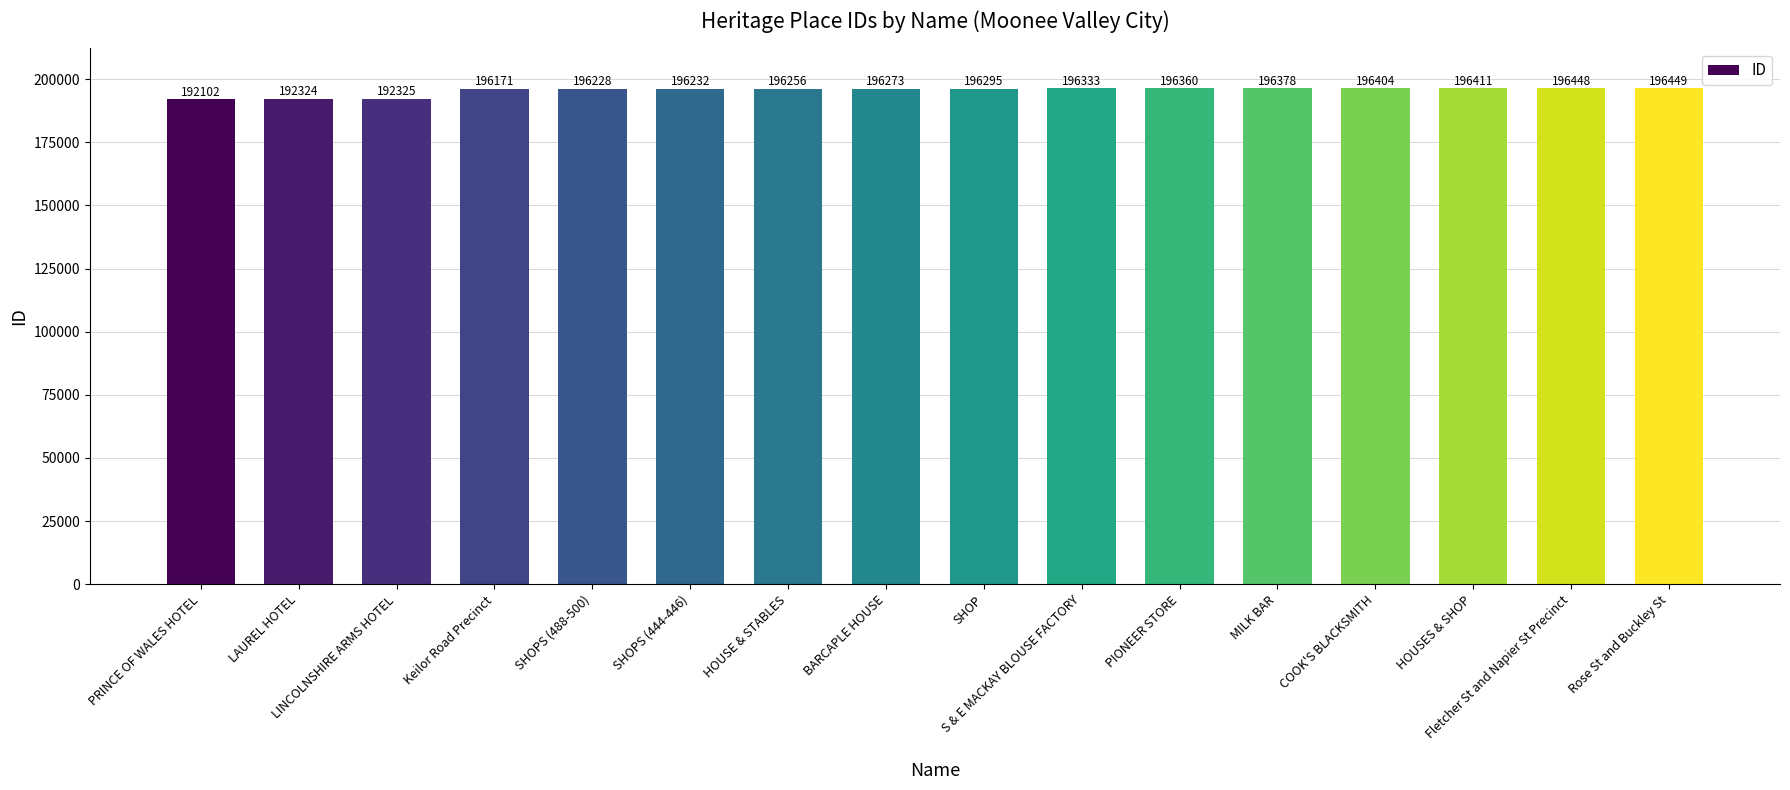

Reading left to right, what are all the values shown in this chart?

PRINCE OF WALES HOTEL=192102	LAUREL HOTEL=192324	LINCOLNSHIRE ARMS HOTEL=192325	Keilor Road Precinct=196171	SHOPS (488-500)=196228	SHOPS (444-446)=196232	HOUSE & STABLES=196256	BARCAPLE HOUSE=196273	SHOP=196295	S & E MACKAY BLOUSE FACTORY=196333	PIONEER STORE=196360	MILK BAR=196378	COOK'S BLACKSMITH=196404	HOUSES & SHOP=196411	Fletcher St and Napier St Precinct=196448	Rose St and Buckley St=196449